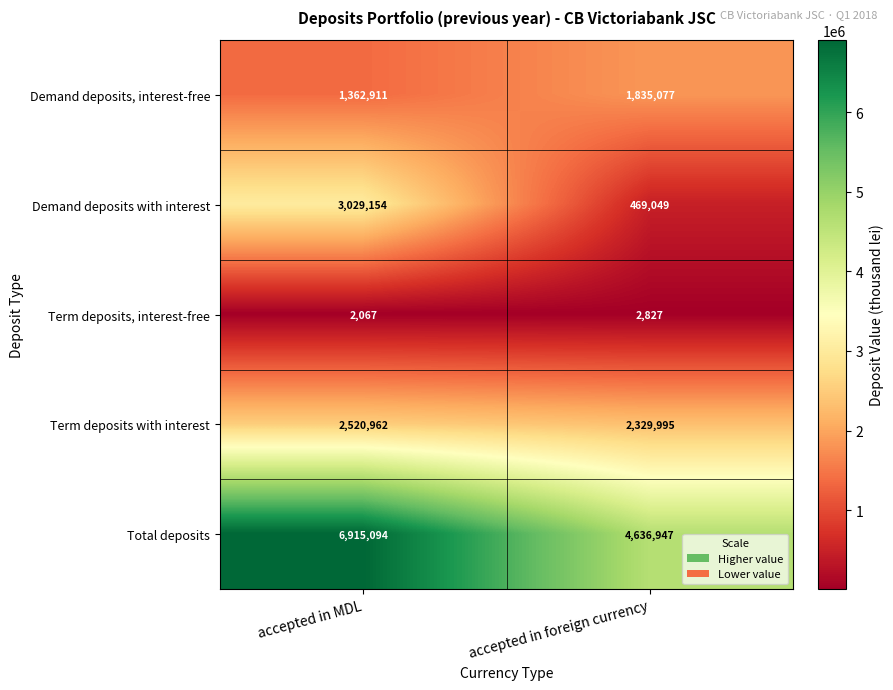

What value does the Term deposits, interest-free series have at accepted in MDL?

2067